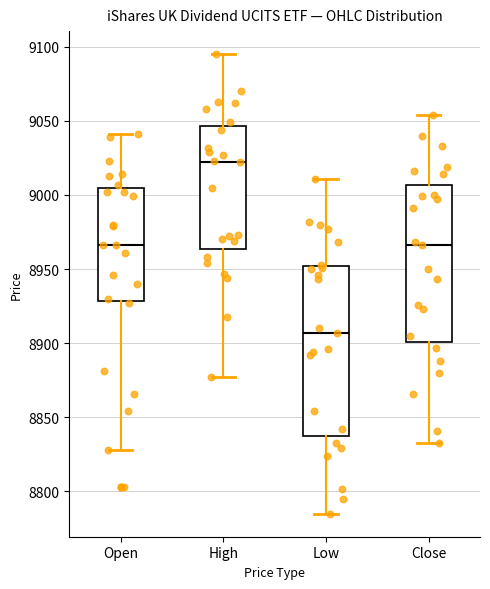

Where does the median line of the box for Close sit on the y-axis? The values are not printed on the chart, so give them approximately, as read against the axis.

8965